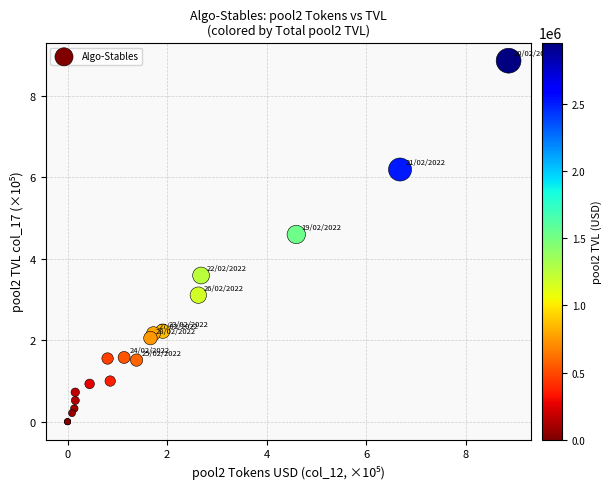

What Y value in the scatter plot is closest to 4?

3.6